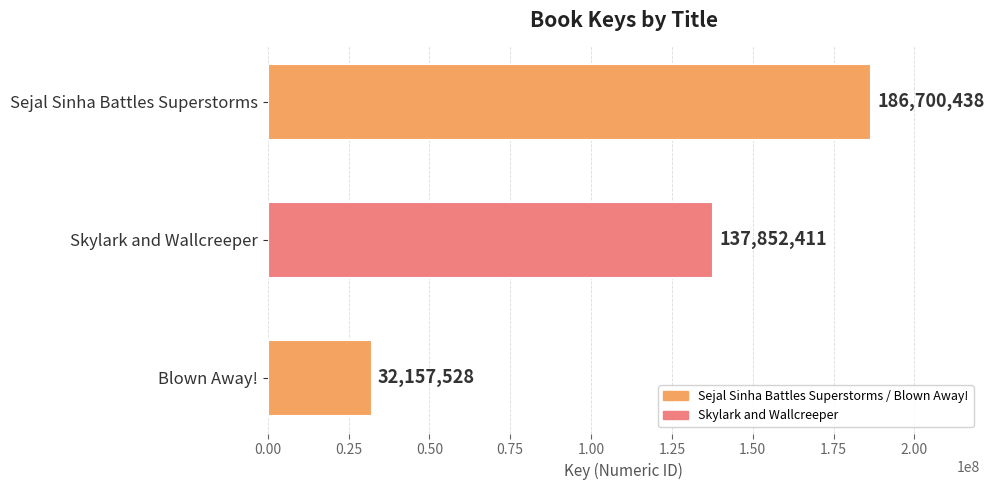

Is it true that the value at Blown Away! is 7340759?

False